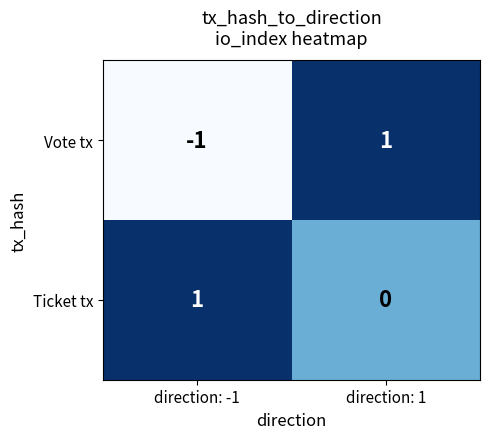

Which series has the largest total across all categories?

Ticket tx